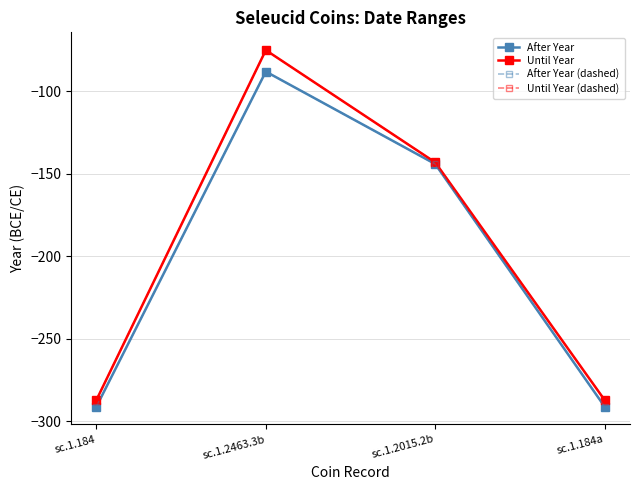

List the labels in order of Until Year value, largest first.

sc.1.2463.3b, sc.1.2015.2b, sc.1.184, sc.1.184a